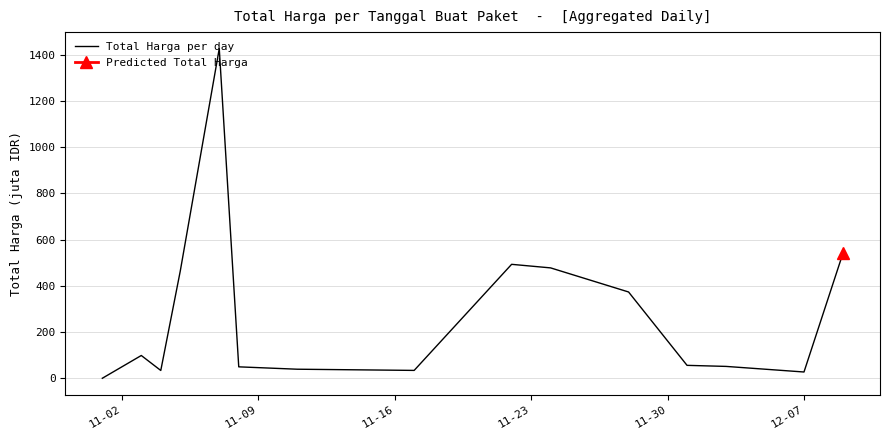

Is this an area chart (filled region under the line)?

No